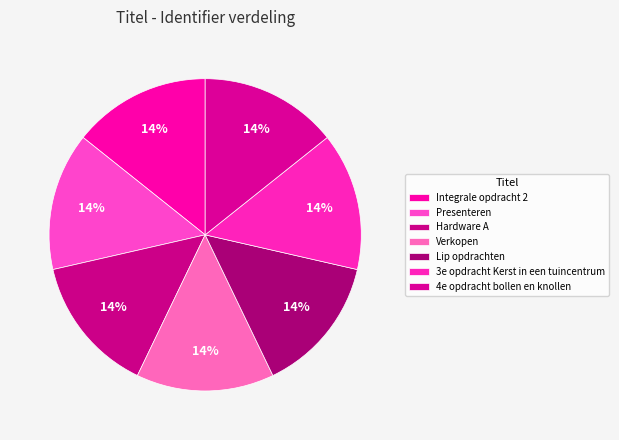

To the nearest percent, what is the average slice percentage?

14%